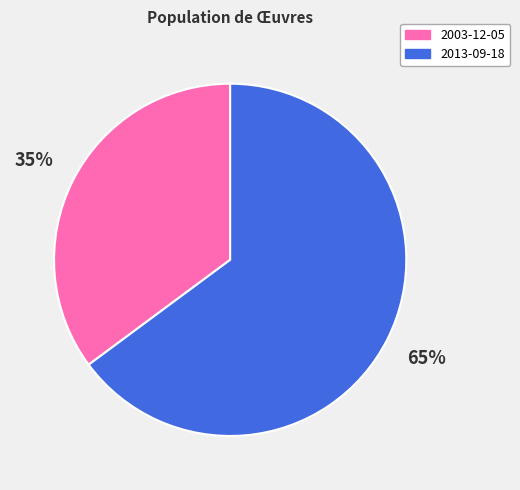

Which has a higher value, 2013-09-18 or 2003-12-05?

2013-09-18